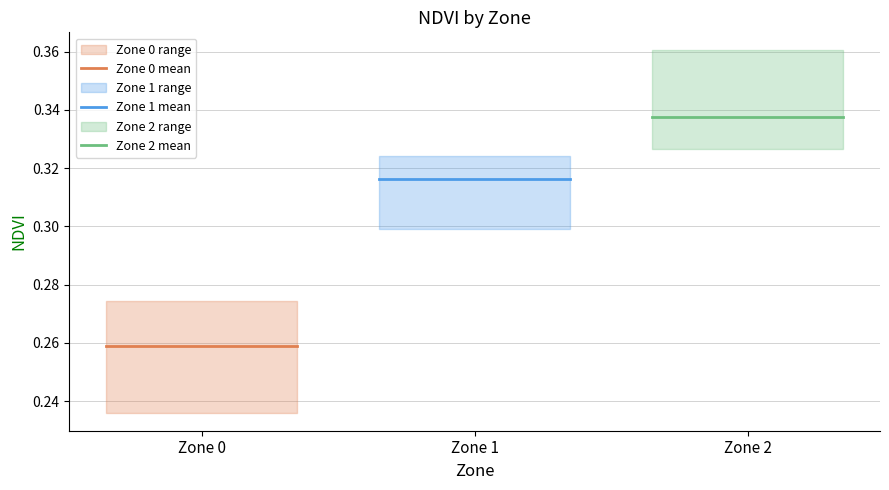

Which series has the largest total across all categories?

Zone 2 mean